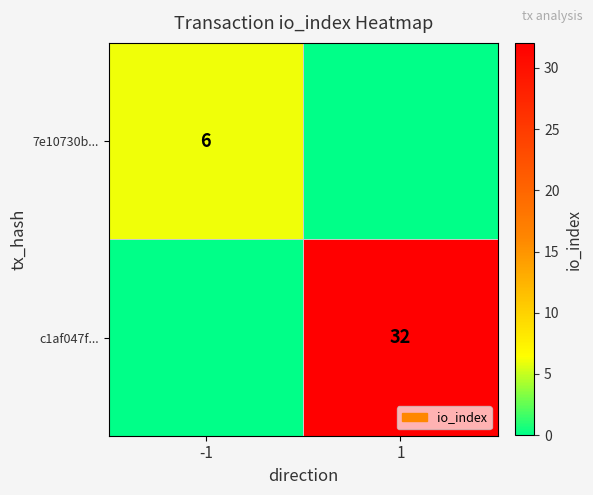

At how many categories does at least one series exceed 21?

1